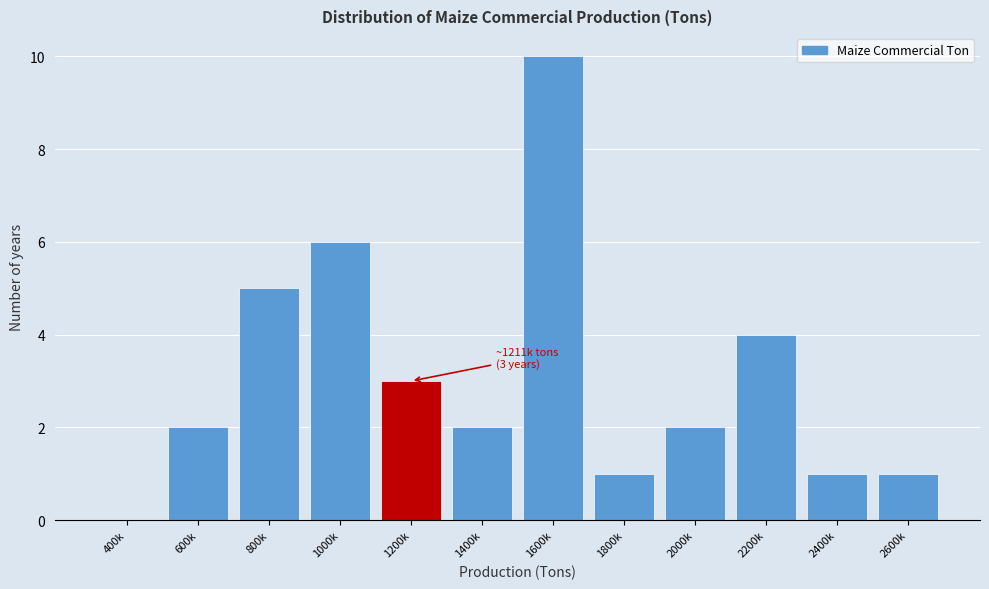

Reading left to right, transcribe all the data shown in this chart.

400k=0	600k=2	800k=5	1000k=6	1200k=3	1400k=2	1600k=10	1800k=1	2000k=2	2200k=4	2400k=1	2600k=1